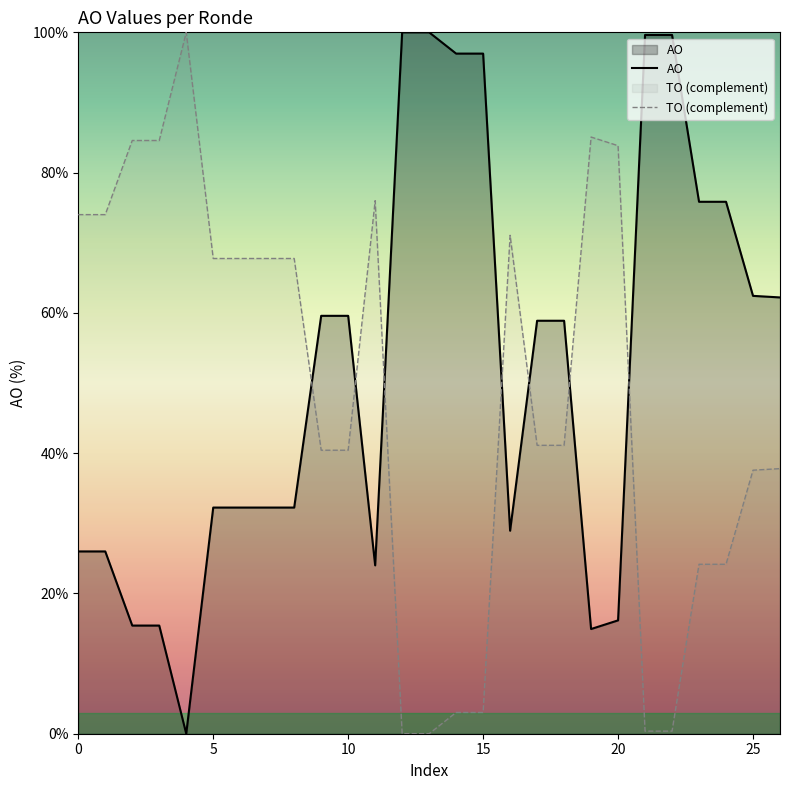

How many data points in TO (complement) are less than 41?

12